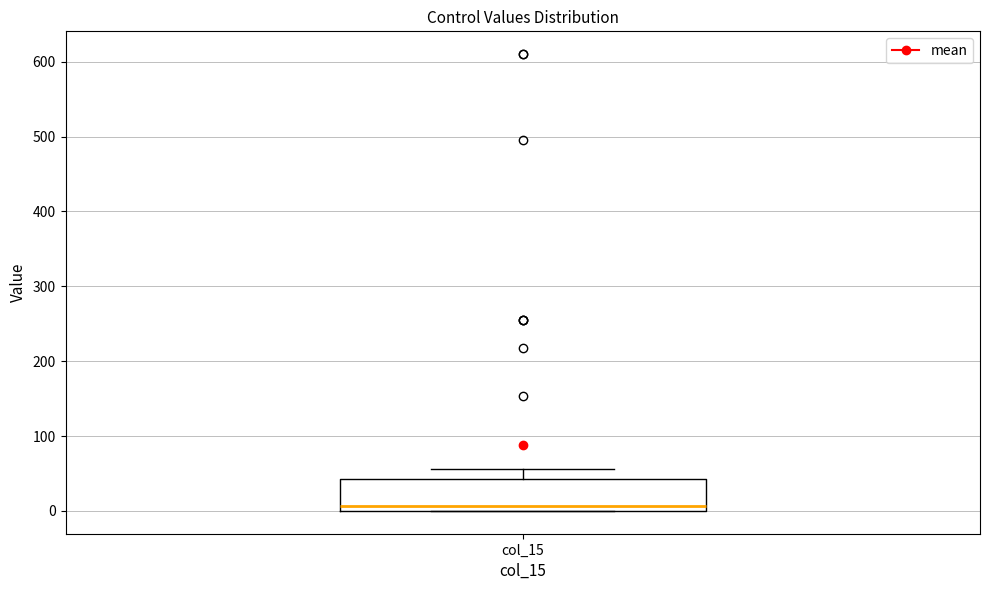

Where does the upper whisker of the box for col_15 end on the y-axis? The values are not printed on the chart, so give them approximately, as read against the axis.

60